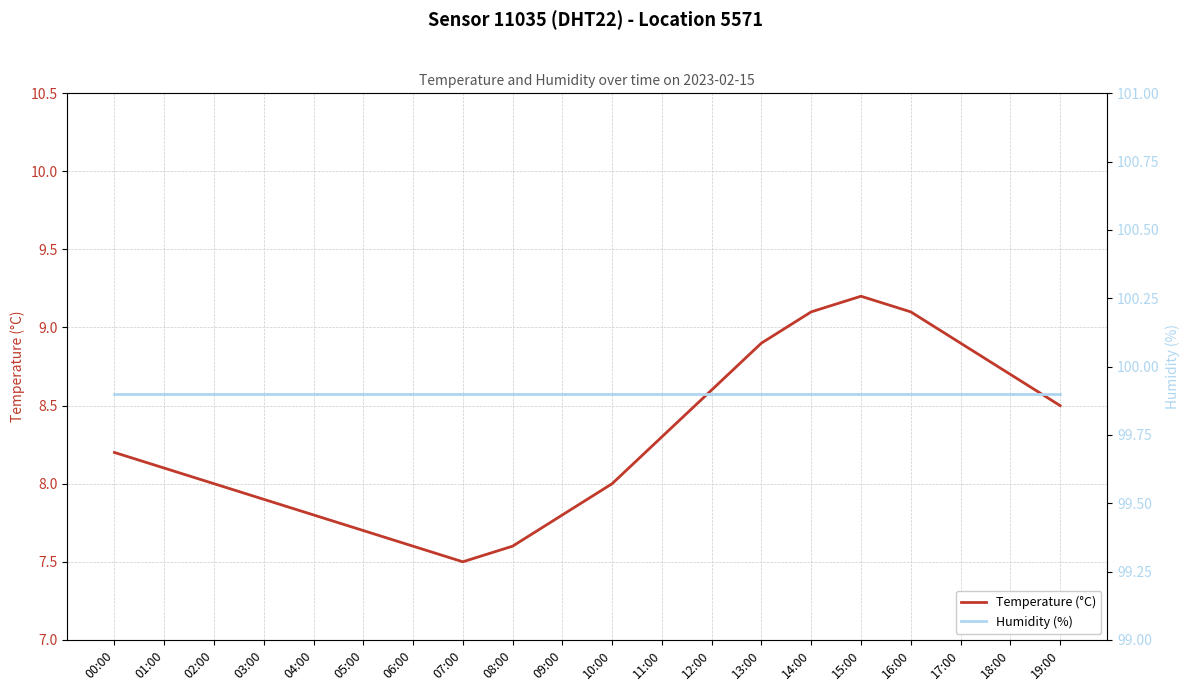

What is the sum of the Temperature (°C) values at 11:00 and 01:00?

16.4